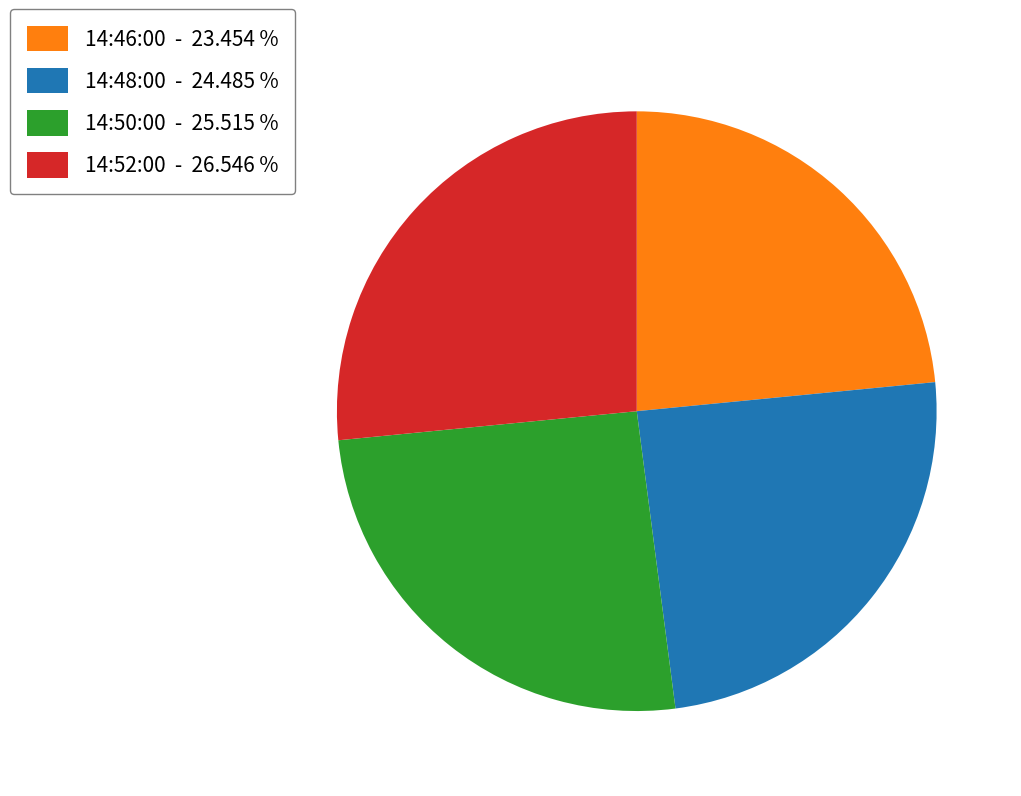

How many slices are in this pie chart?

4